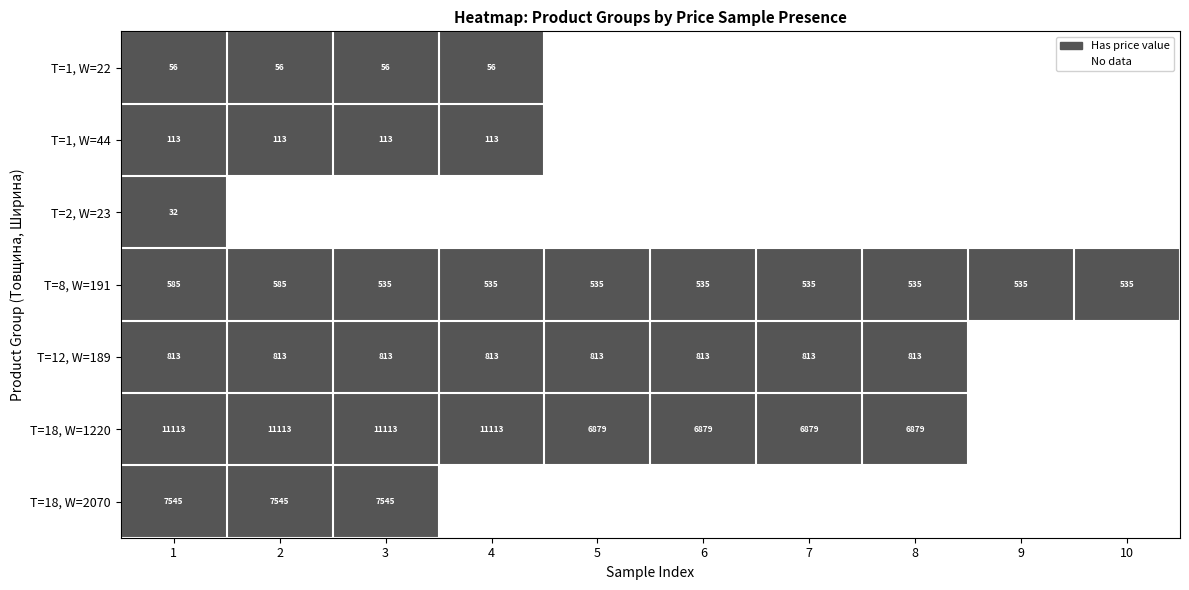

What is the difference between the T=18, W=1220 values at 7 and 1?

4234